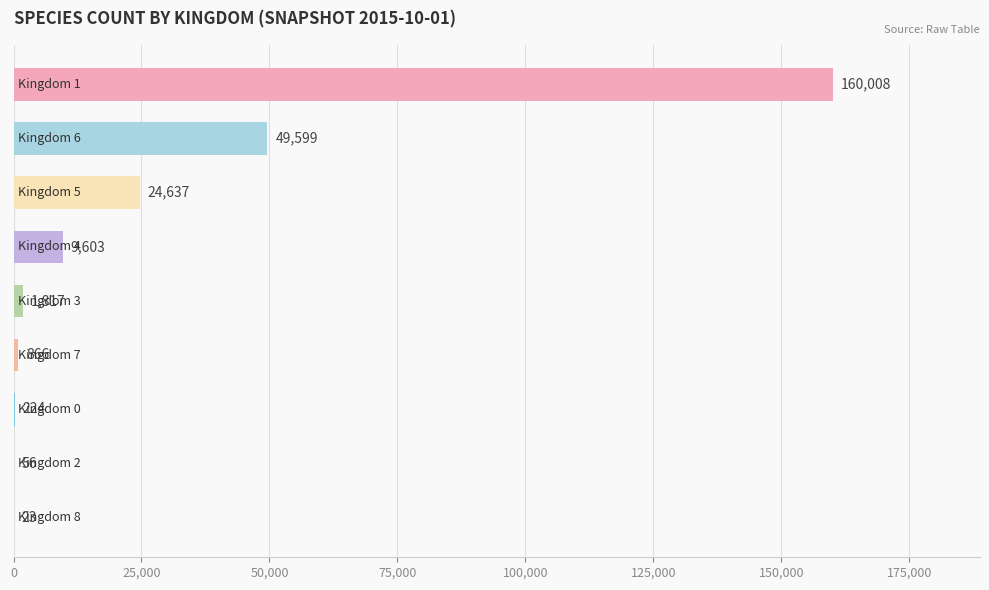

What is the maximum value shown in the chart?

160008